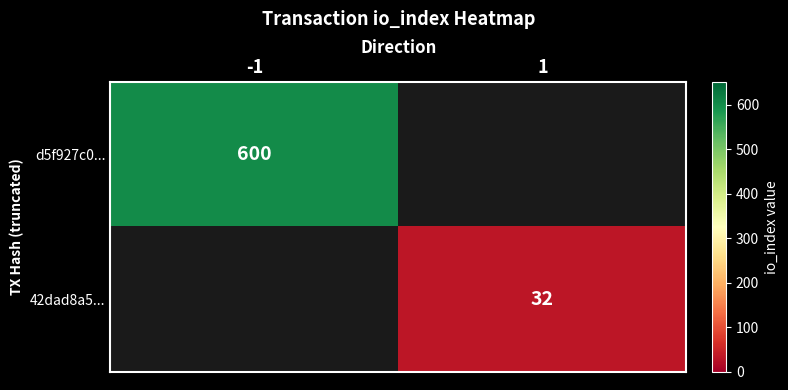

Is it true that d5f927c0... equals 600 at -1?

True